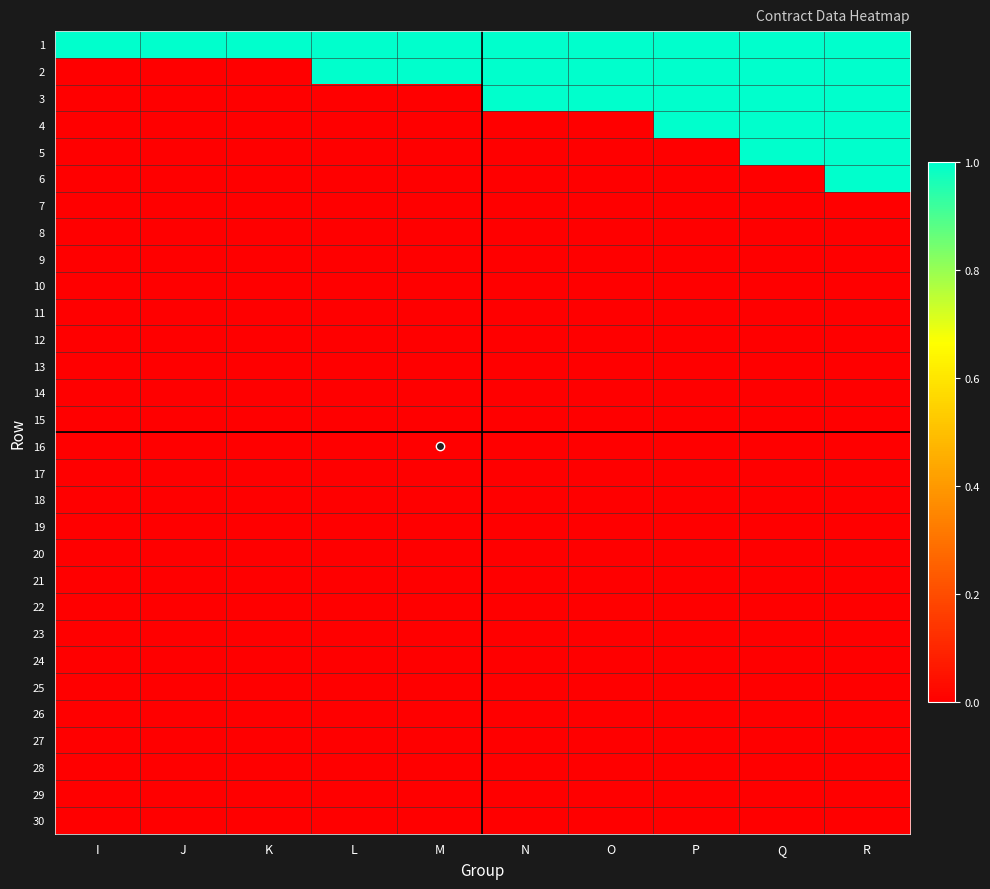

Reading left to right, transcribe all the data shown in this chart.

1: I=1	J=1	K=1	L=1	M=1	N=1	O=1	P=1	Q=1	R=1
2: I=0	J=0	K=0	L=1	M=1	N=1	O=1	P=1	Q=1	R=1
3: I=0	J=0	K=0	L=0	M=0	N=1	O=1	P=1	Q=1	R=1
4: I=0	J=0	K=0	L=0	M=0	N=0	O=0	P=1	Q=1	R=1
5: I=0	J=0	K=0	L=0	M=0	N=0	O=0	P=0	Q=1	R=1
6: I=0	J=0	K=0	L=0	M=0	N=0	O=0	P=0	Q=0	R=1
7: I=0	J=0	K=0	L=0	M=0	N=0	O=0	P=0	Q=0	R=0
8: I=0	J=0	K=0	L=0	M=0	N=0	O=0	P=0	Q=0	R=0
9: I=0	J=0	K=0	L=0	M=0	N=0	O=0	P=0	Q=0	R=0
10: I=0	J=0	K=0	L=0	M=0	N=0	O=0	P=0	Q=0	R=0
11: I=0	J=0	K=0	L=0	M=0	N=0	O=0	P=0	Q=0	R=0
12: I=0	J=0	K=0	L=0	M=0	N=0	O=0	P=0	Q=0	R=0
13: I=0	J=0	K=0	L=0	M=0	N=0	O=0	P=0	Q=0	R=0
14: I=0	J=0	K=0	L=0	M=0	N=0	O=0	P=0	Q=0	R=0
15: I=0	J=0	K=0	L=0	M=0	N=0	O=0	P=0	Q=0	R=0
16: I=0	J=0	K=0	L=0	M=0	N=0	O=0	P=0	Q=0	R=0
17: I=0	J=0	K=0	L=0	M=0	N=0	O=0	P=0	Q=0	R=0
18: I=0	J=0	K=0	L=0	M=0	N=0	O=0	P=0	Q=0	R=0
19: I=0	J=0	K=0	L=0	M=0	N=0	O=0	P=0	Q=0	R=0
20: I=0	J=0	K=0	L=0	M=0	N=0	O=0	P=0	Q=0	R=0
21: I=0	J=0	K=0	L=0	M=0	N=0	O=0	P=0	Q=0	R=0
22: I=0	J=0	K=0	L=0	M=0	N=0	O=0	P=0	Q=0	R=0
23: I=0	J=0	K=0	L=0	M=0	N=0	O=0	P=0	Q=0	R=0
24: I=0	J=0	K=0	L=0	M=0	N=0	O=0	P=0	Q=0	R=0
25: I=0	J=0	K=0	L=0	M=0	N=0	O=0	P=0	Q=0	R=0
26: I=0	J=0	K=0	L=0	M=0	N=0	O=0	P=0	Q=0	R=0
27: I=0	J=0	K=0	L=0	M=0	N=0	O=0	P=0	Q=0	R=0
28: I=0	J=0	K=0	L=0	M=0	N=0	O=0	P=0	Q=0	R=0
29: I=0	J=0	K=0	L=0	M=0	N=0	O=0	P=0	Q=0	R=0
30: I=0	J=0	K=0	L=0	M=0	N=0	O=0	P=0	Q=0	R=0